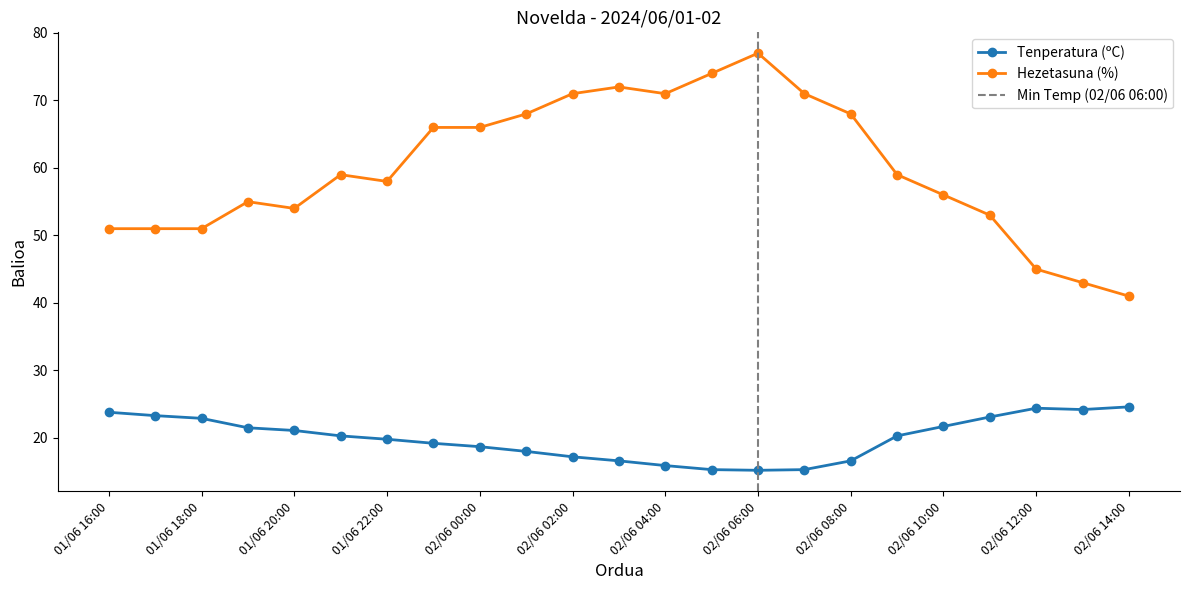

List the series in order of their peak value, lowest first.

Tenperatura (ºC), Hezetasuna (%)